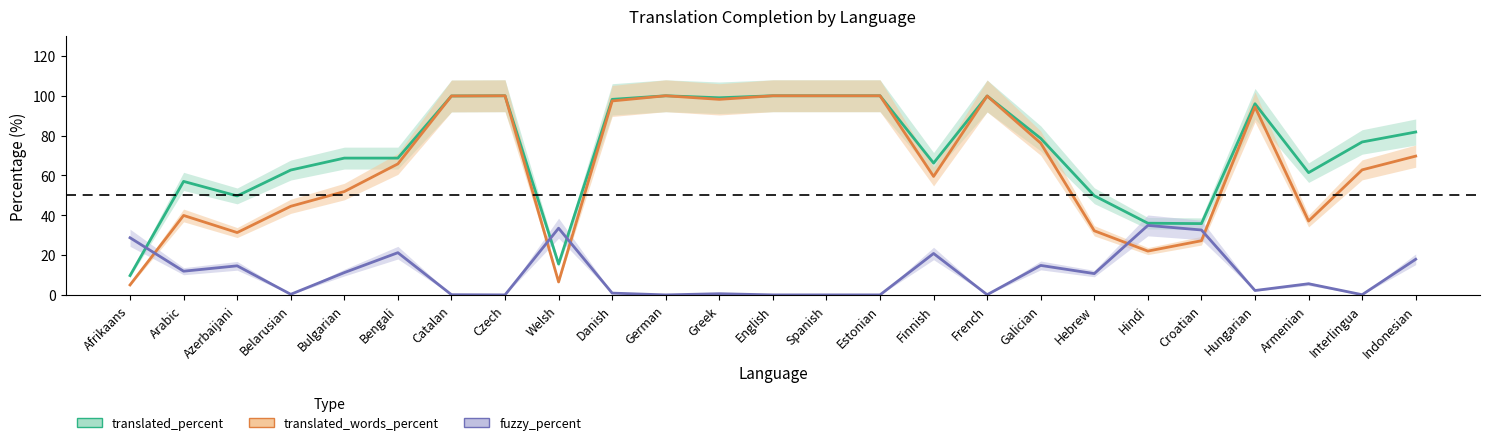

What is the sum of the translated_words_percent values at Hebrew and Azerbaijani?

63.5